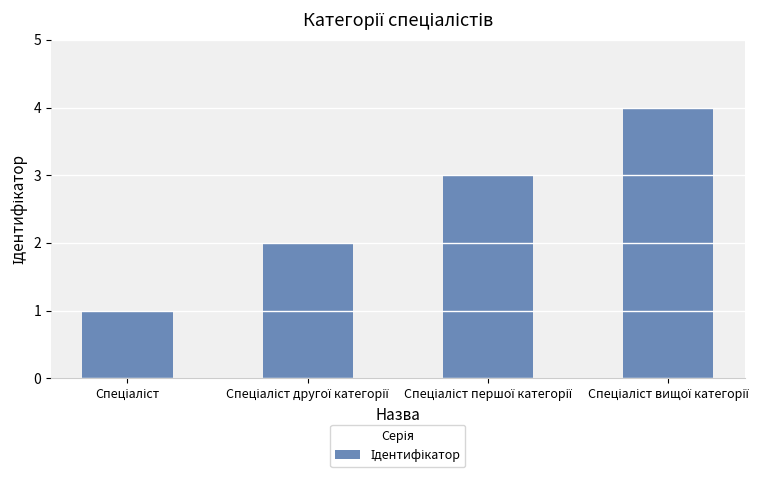

What is the difference between the maximum and minimum values?

3